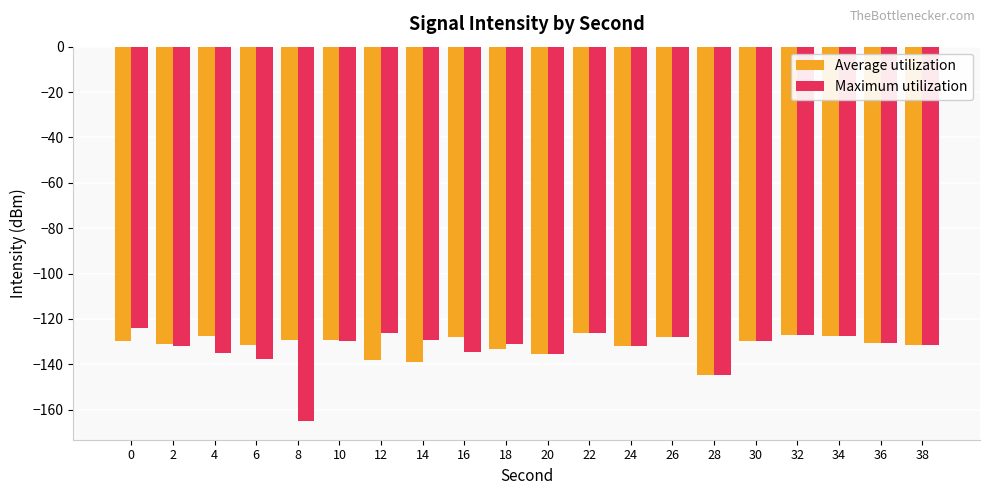

Which series has the largest range (max minus min)?

Maximum utilization